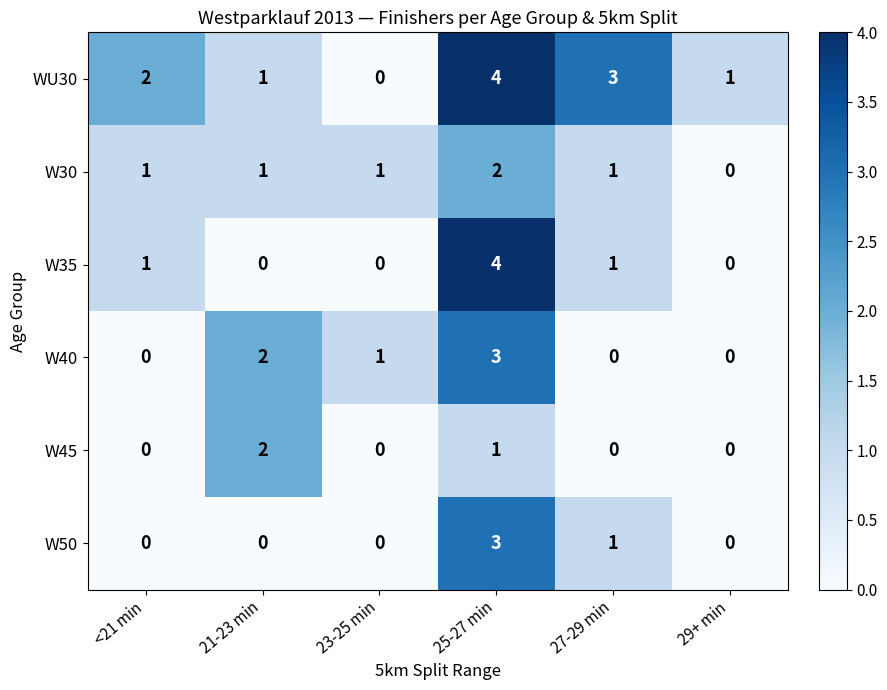

Which series has the largest total across all categories?

WU30